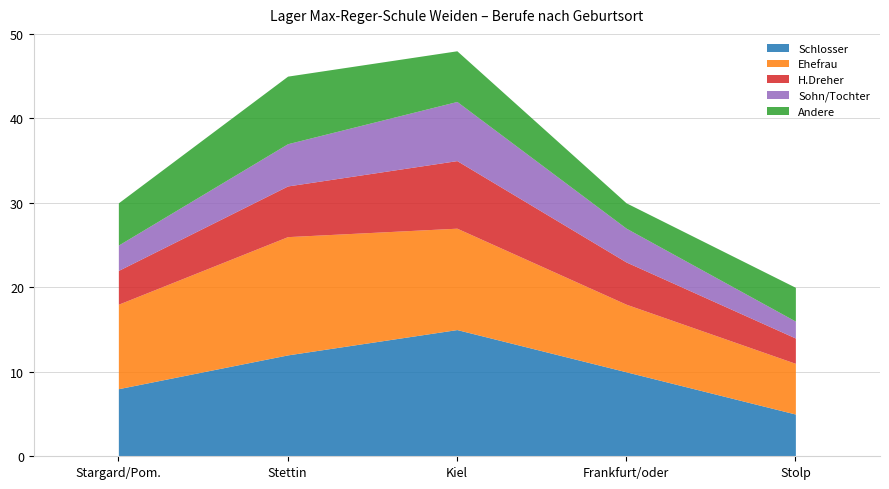

List the series in order of their peak value, lowest first.

Sohn/Tochter, H.Dreher, Andere, Ehefrau, Schlosser